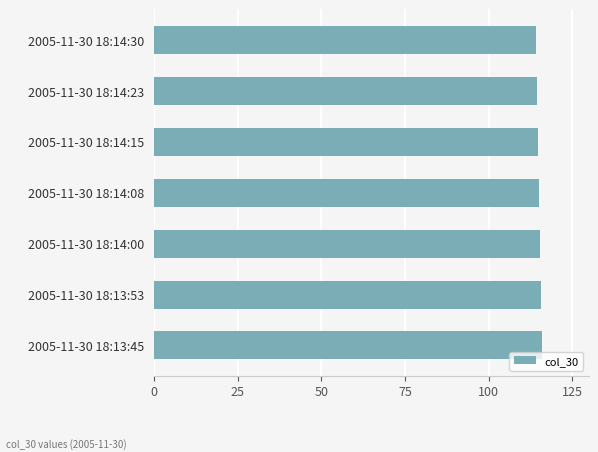

What is the ratio of the value at 2005-11-30 18:13:45 to the value at 2005-11-30 18:13:53?

1.0